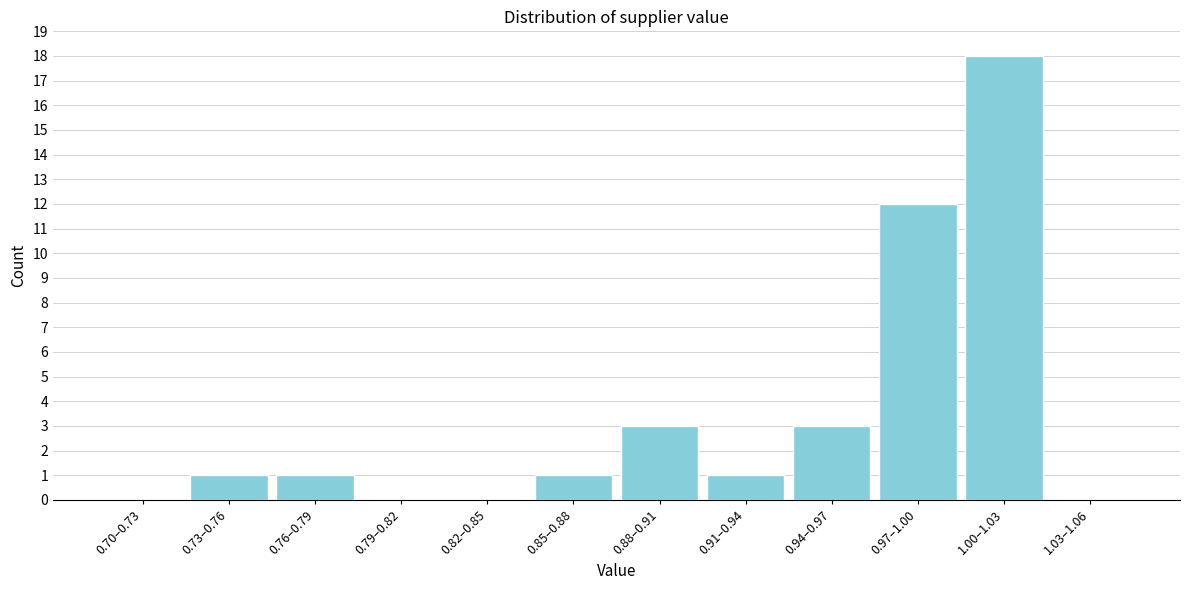

Reading left to right, extract all data points from this chart.

0.70–0.73=0	0.73–0.76=1	0.76–0.79=1	0.79–0.82=0	0.82–0.85=0	0.85–0.88=1	0.88–0.91=3	0.91–0.94=1	0.94–0.97=3	0.97–1.00=12	1.00–1.03=18	1.03–1.06=0